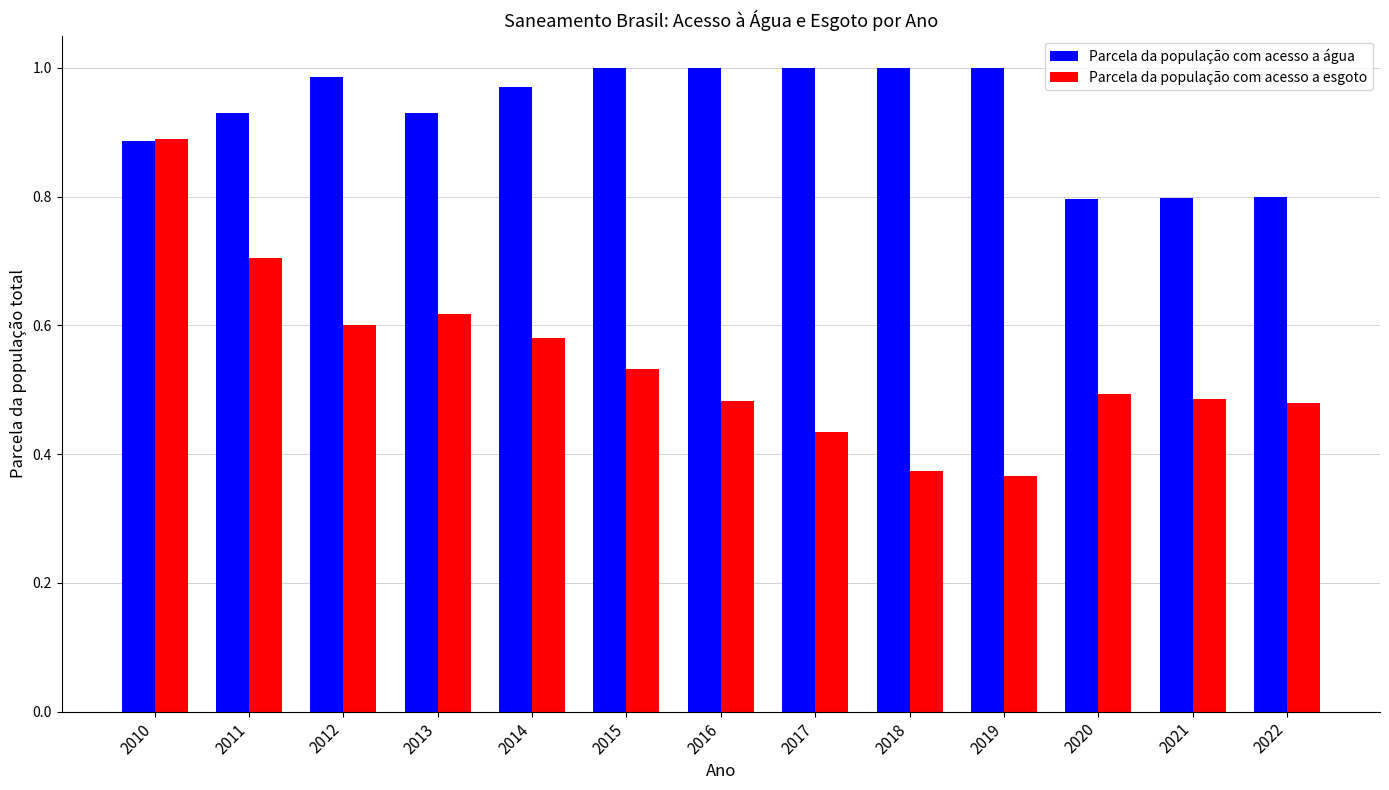

Count the number of data series in this chart.

2